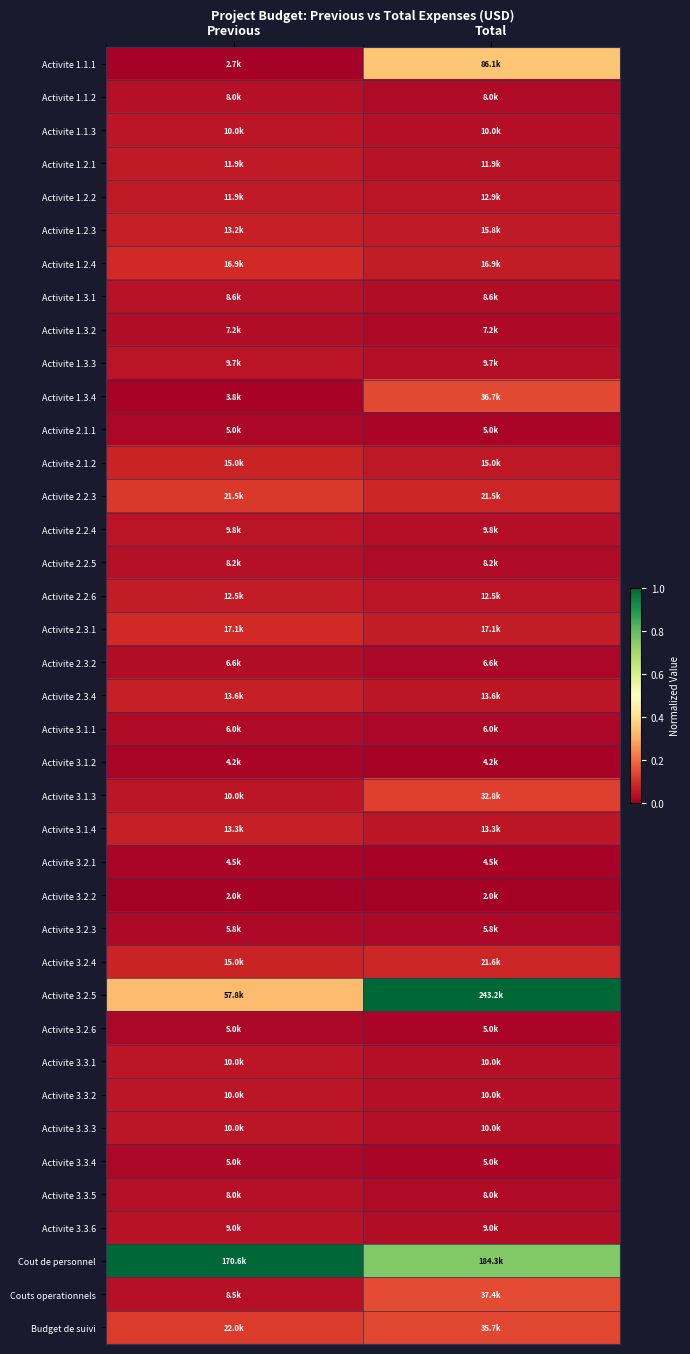

How many series are shown in this chart?

39